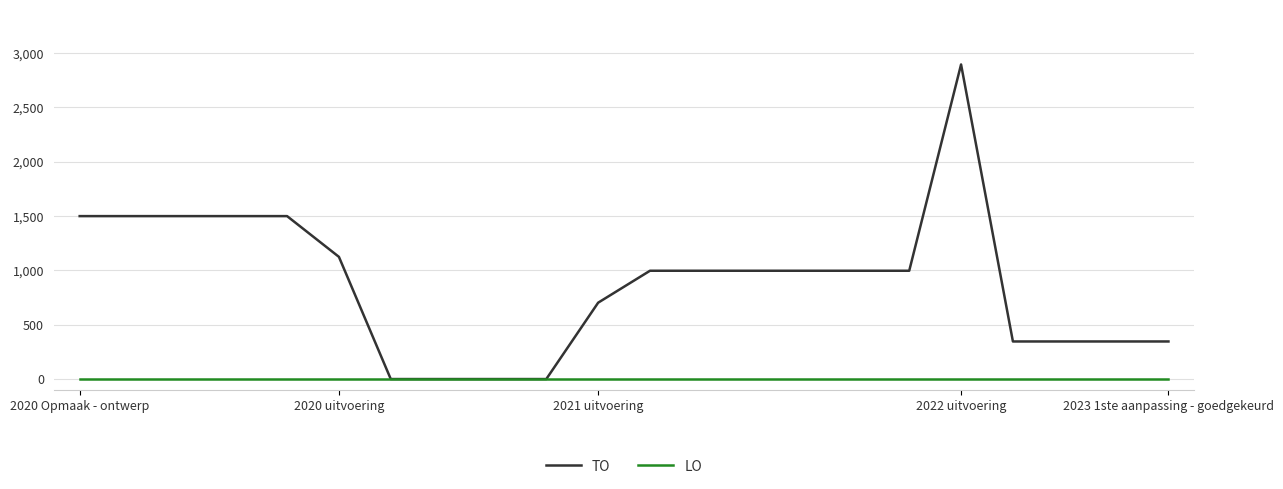

List the series in order of their peak value, highest first.

TO, LO